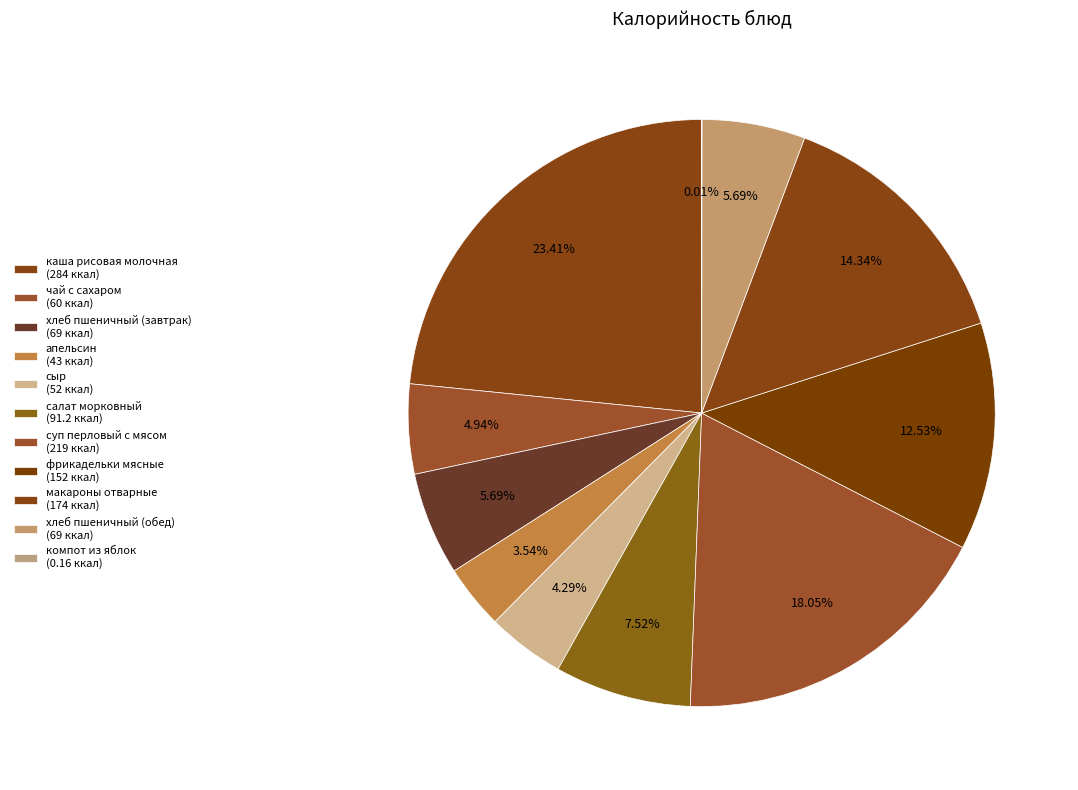

What is the change in value from хлеб пшеничный (завтрак) to макароны отварные?

+105.0